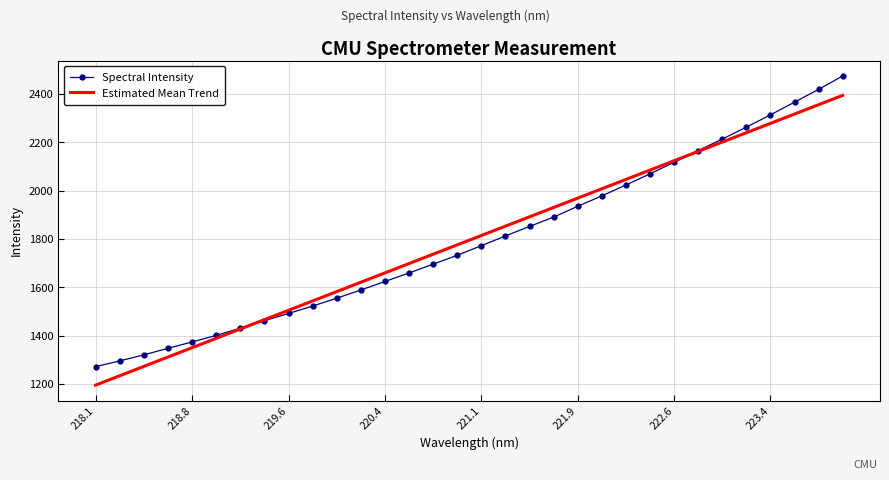

True or false: Estimated Mean Trend has more than 2 interior local peaks.

False